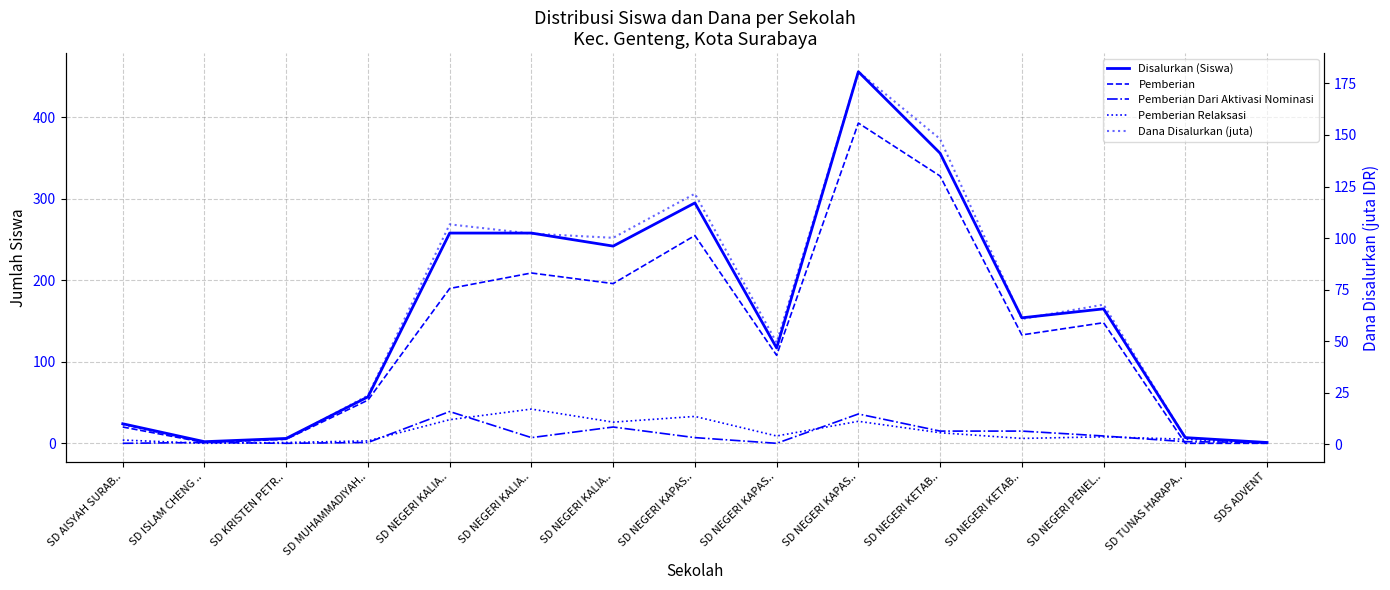

Where is the first local minimum for Disalurkan (Siswa)?

SD ISLAM CHENG ..